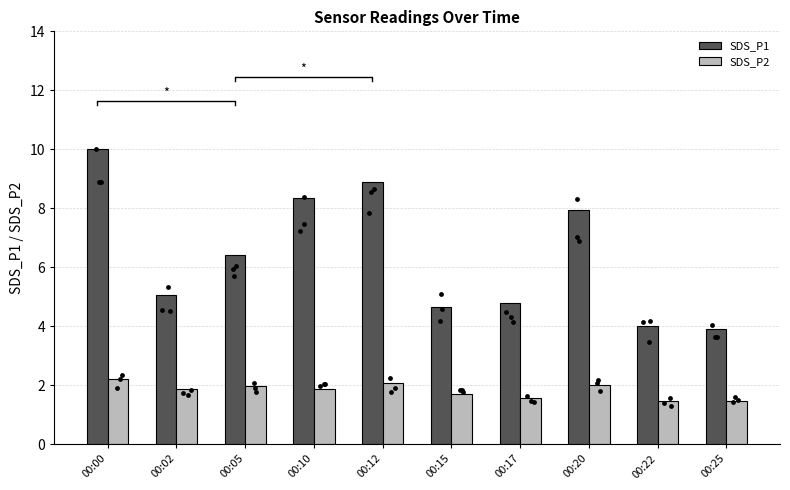

At how many categories does at least one series exceed 7?

4